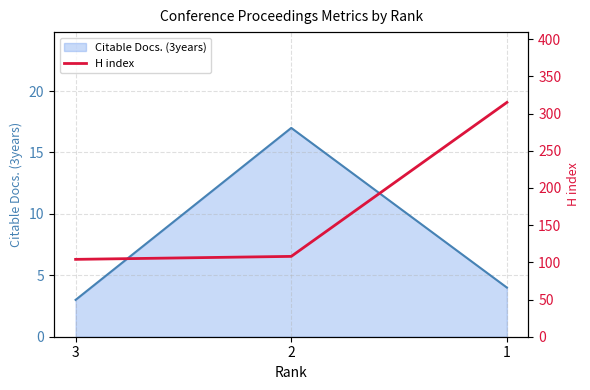

Which has a higher value, 3 or 2?

2